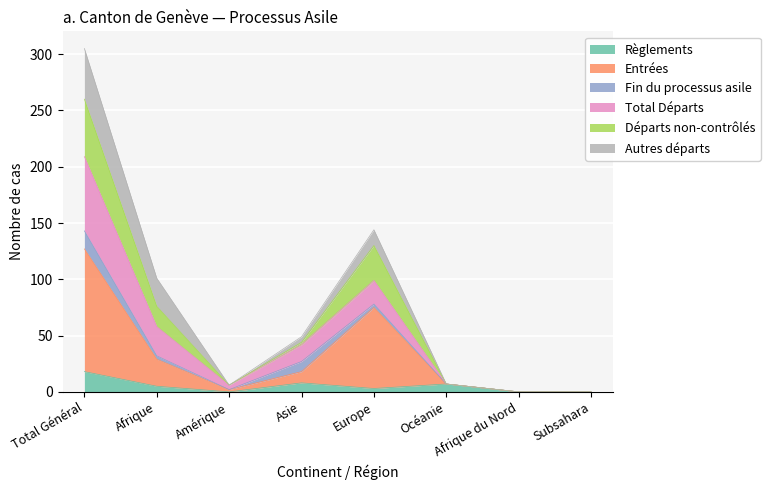

How many positive values does the Règlements series have?

5